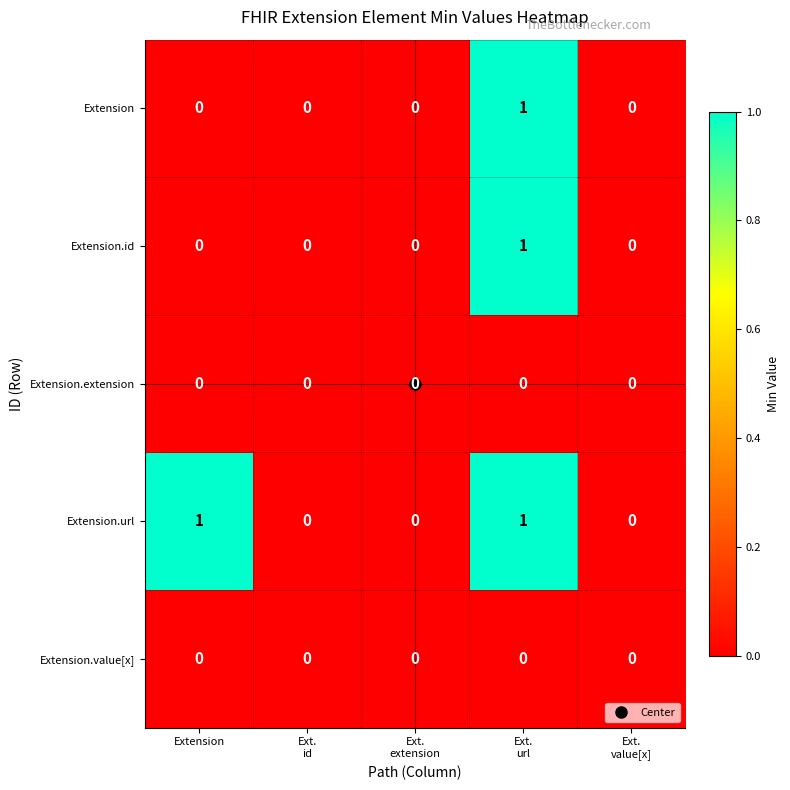

How many Extension.id values are between 0 and 1?

5